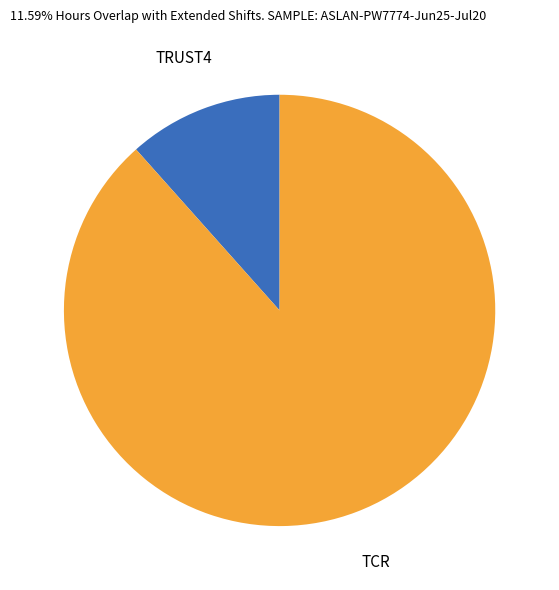

Is it true that TCR is 96% of the pie?

False